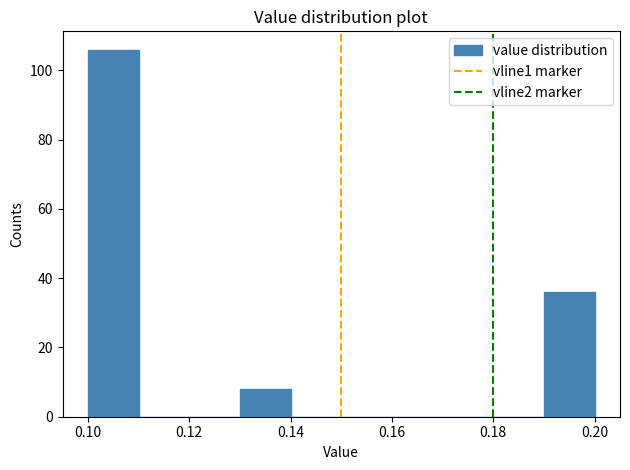

Reading left to right, transcribe this chart: for each bar, give the range it covers on the x-axis and its height. The values are not printed on the chart, so give them approximately, as read against the axis.

0.10 to 0.11: 106
0.11 to 0.12: 0
0.12 to 0.13: 0
0.13 to 0.14: 8
0.14 to 0.15: 0
0.15 to 0.16: 0
0.16 to 0.17: 0
0.17 to 0.18: 0
0.18 to 0.19: 0
0.19 to 0.20: 36